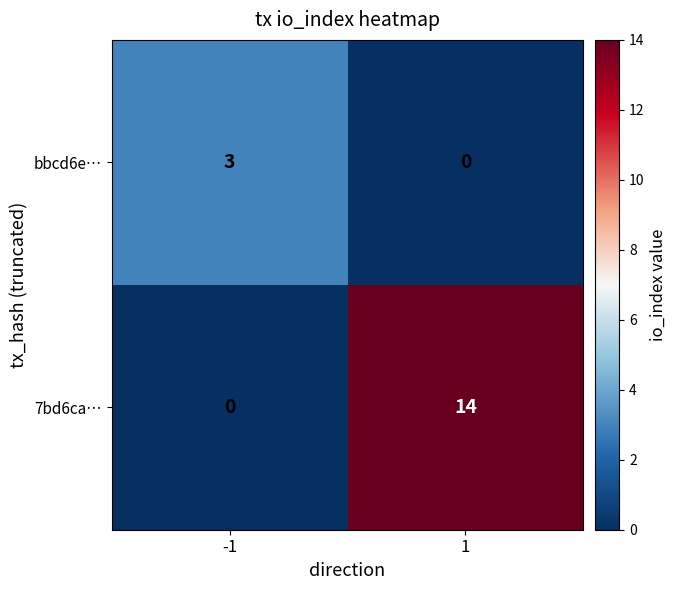

List the series in order of their overall mean, lowest first.

bbcd6e…, 7bd6ca…